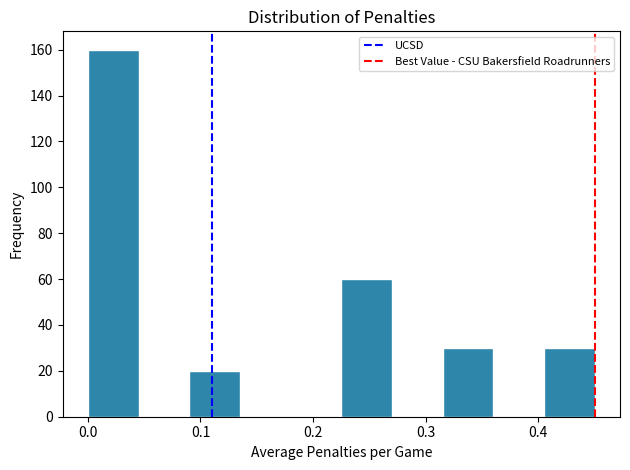

Reading left to right, list every bar in this chart as the range it spans on the x-axis followed by its height. Neither the bar edges nor the heights are printed on the chart, so give them approximately, as read against the axes.

0.000 to 0.045: 160
0.045 to 0.090: 0
0.090 to 0.135: 20
0.135 to 0.180: 0
0.180 to 0.225: 0
0.225 to 0.270: 60
0.270 to 0.315: 0
0.315 to 0.360: 30
0.360 to 0.405: 0
0.405 to 0.450: 30